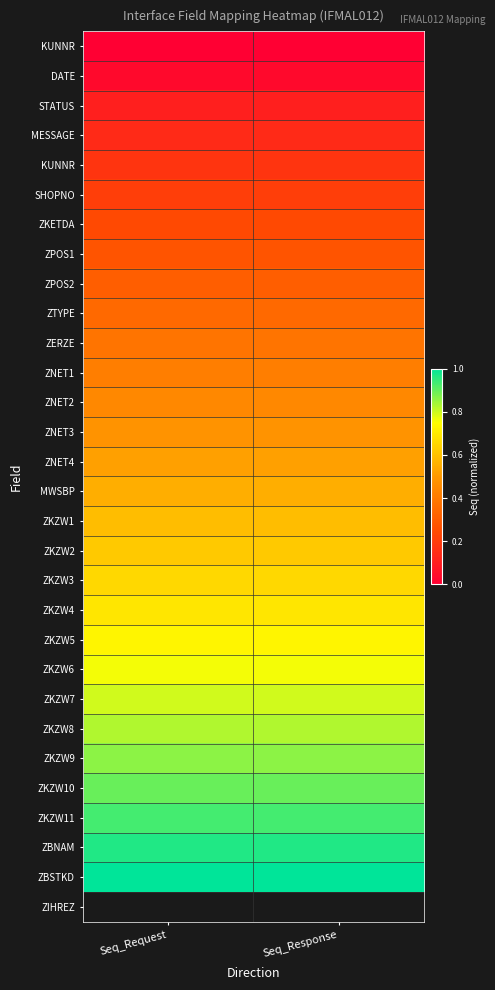

Which label corresponds to the largest value in the chart?

Seq_Request